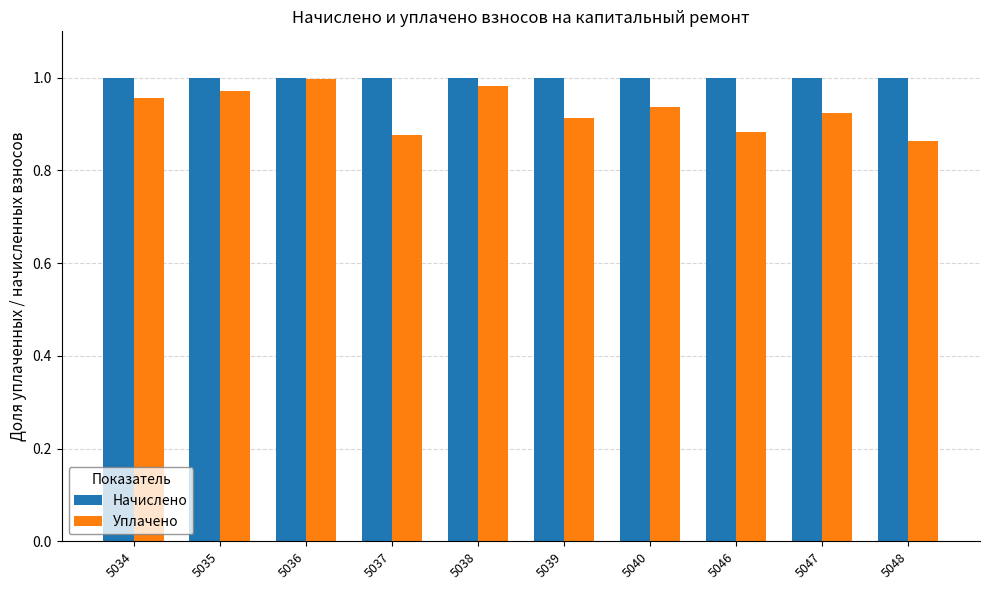

Which category has the lowest value in the Уплачено series?

5048